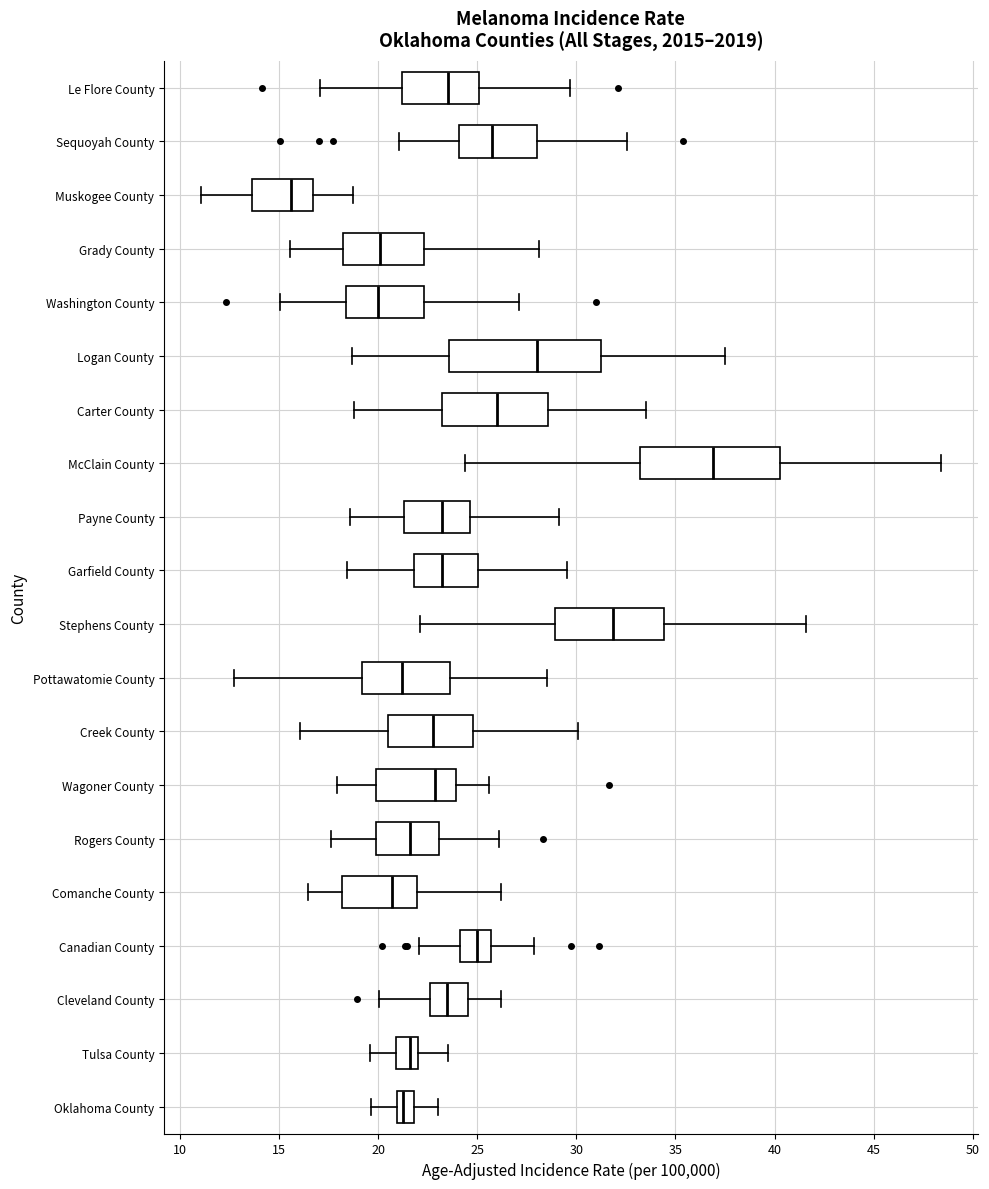

Comparing the boxes themselves (not the whiskers), which one is the widest?

Logan County